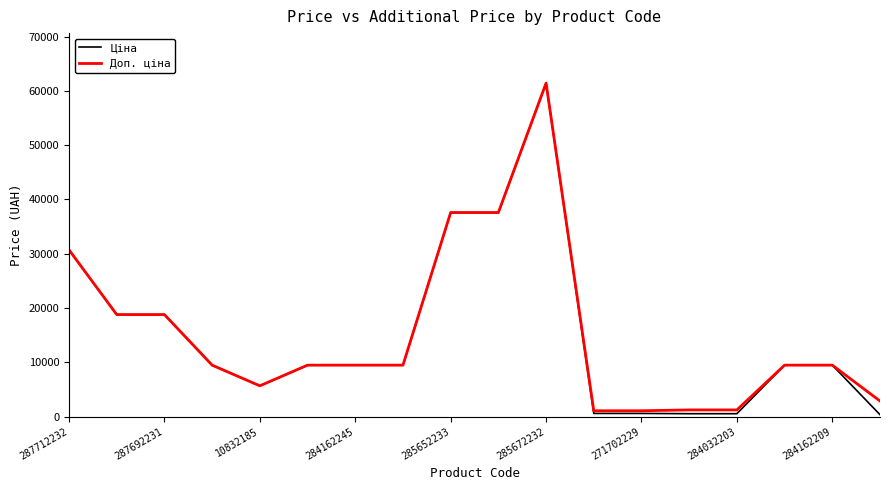

Which series has the largest range (max minus min)?

Ціна